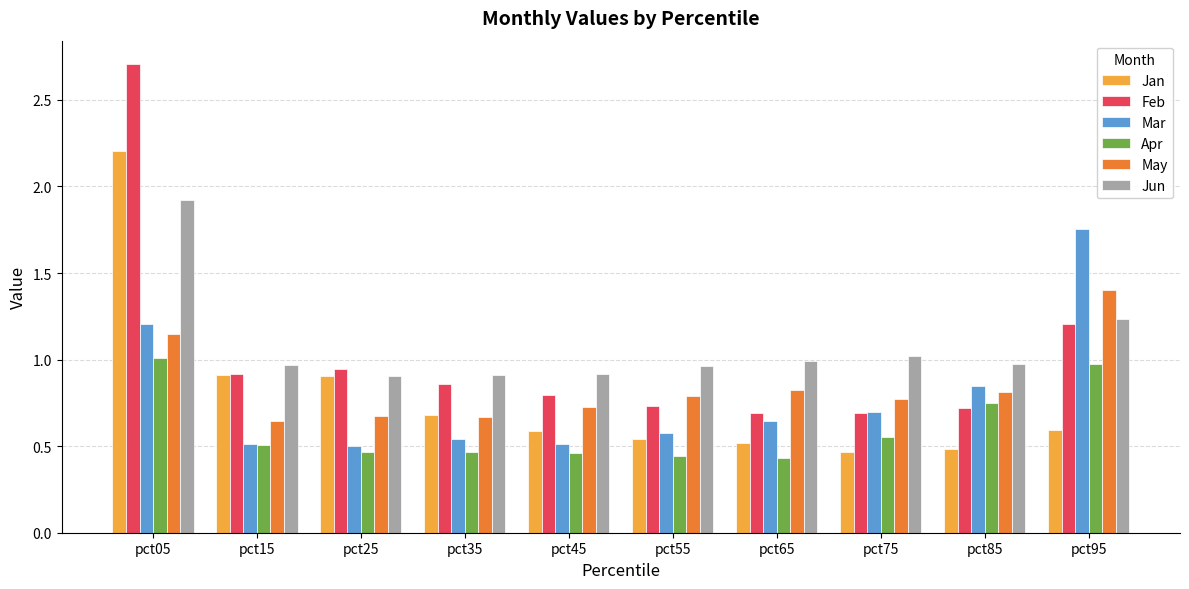

What is the highest value of the Feb series?

2.7